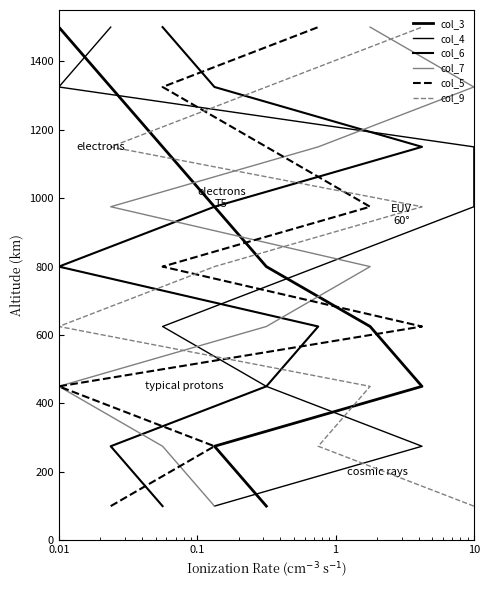

At how many categories does at least one series exceed 1011?

3